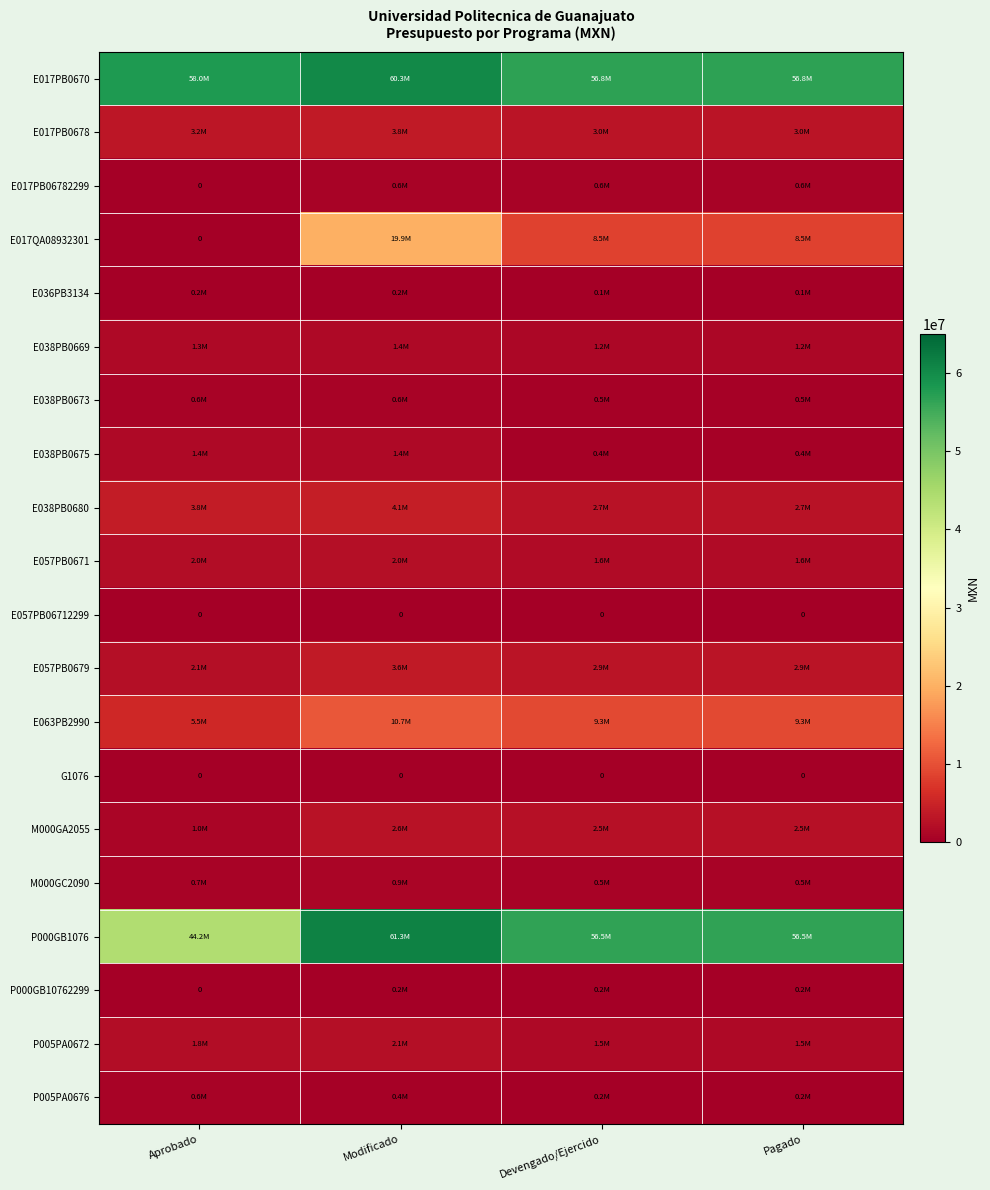

How many values in the P005PA0672 series are below 1791104?

2